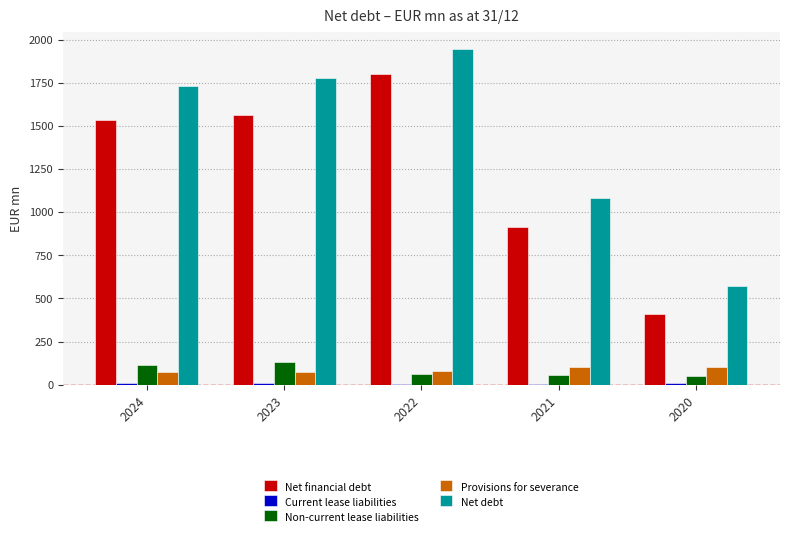

What is the average value of the Net financial debt series?

1243.7